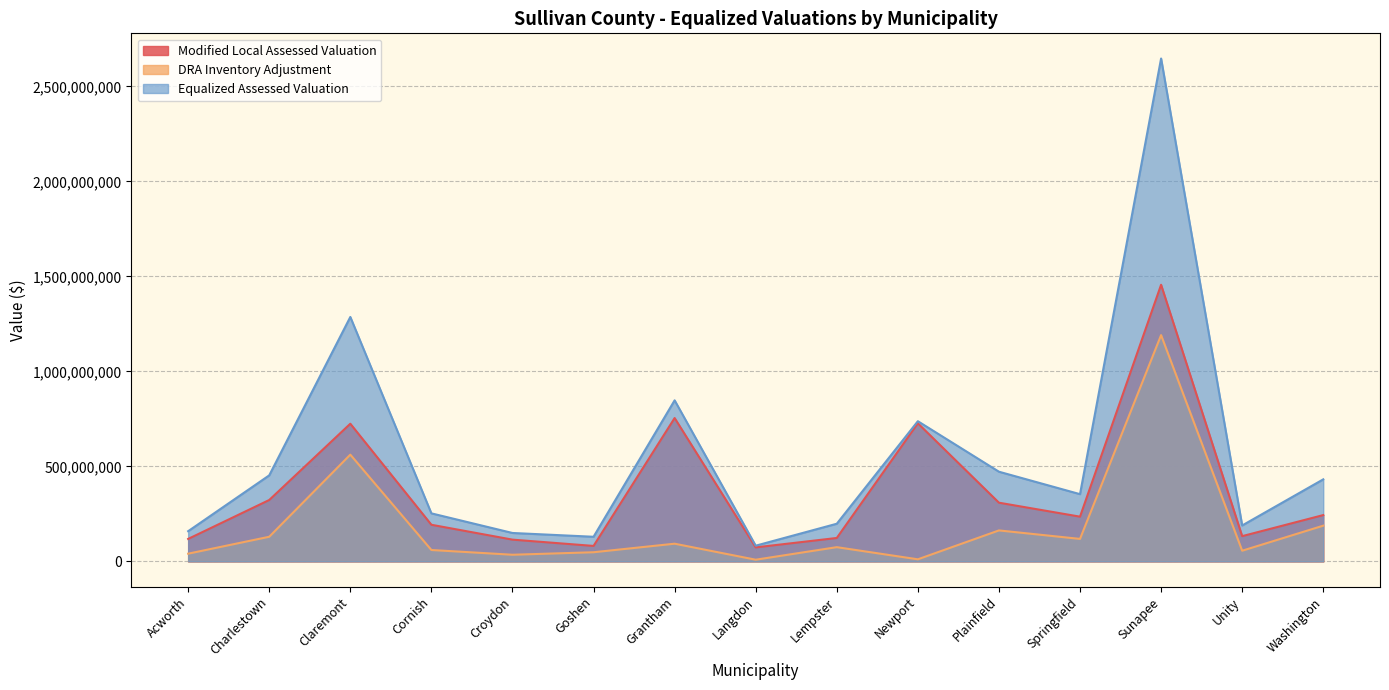

What is the label of the 6th point from the right?

Newport